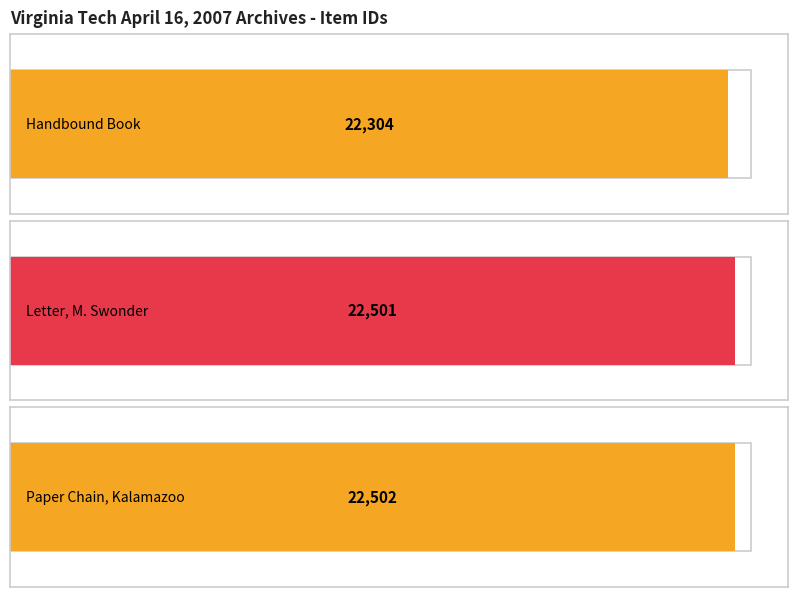

Reading left to right, list all the values displayed in this chart.

Handbound book (Ms2008-020_B463_002)=22304	Letter, Michelle Swonder (Ms2008-020_B463_003)=22501	Paper chain, Kalamazoo College (Ms2008-020_B463_001)=22502